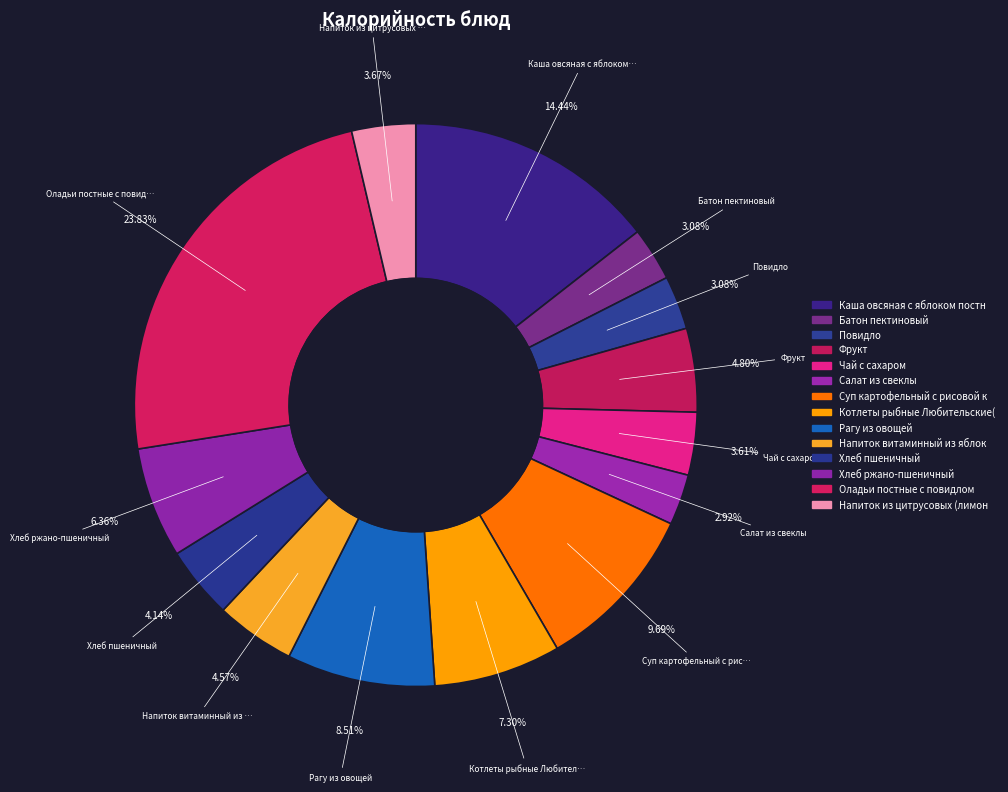

Count the number of slices in the pie.

14